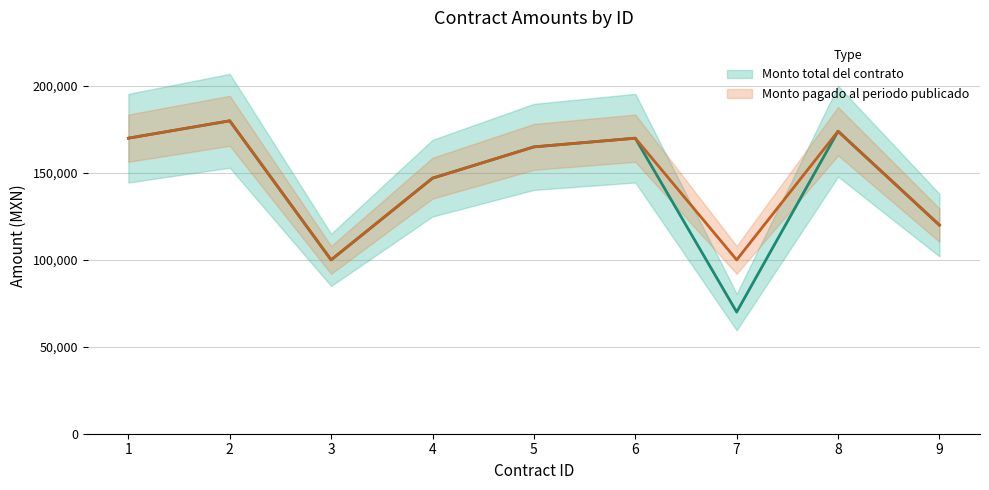

At which category does Monto total del contrato reach its first local peak?

2